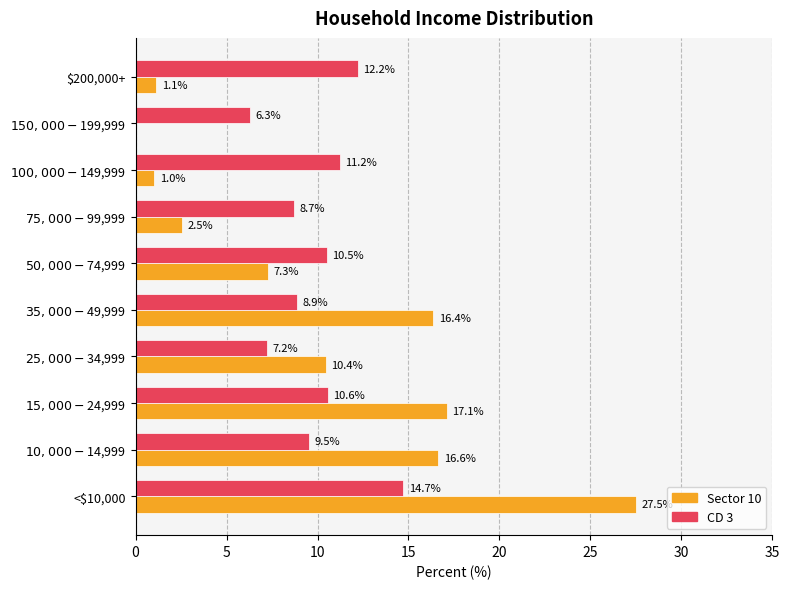

How many distinct data groups are displayed?

2